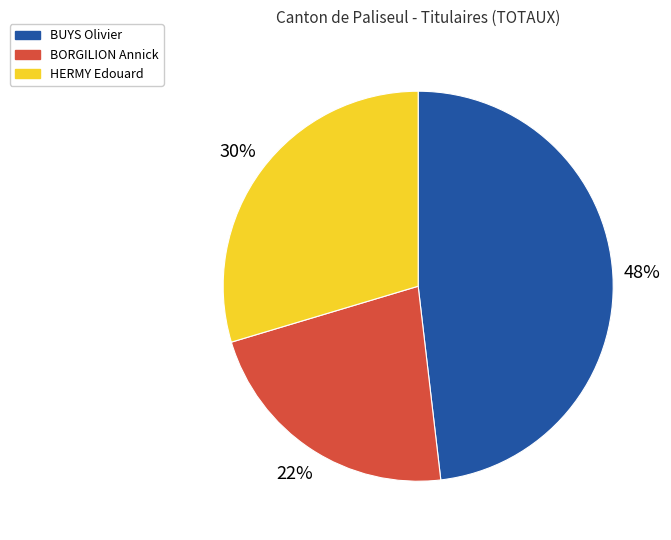

Which slice is the smallest?

BORGILION Annick